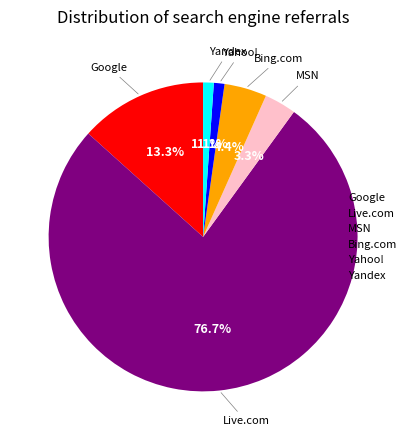

Do Bing.com and Yahoo! together represent more than half of the pie?

No